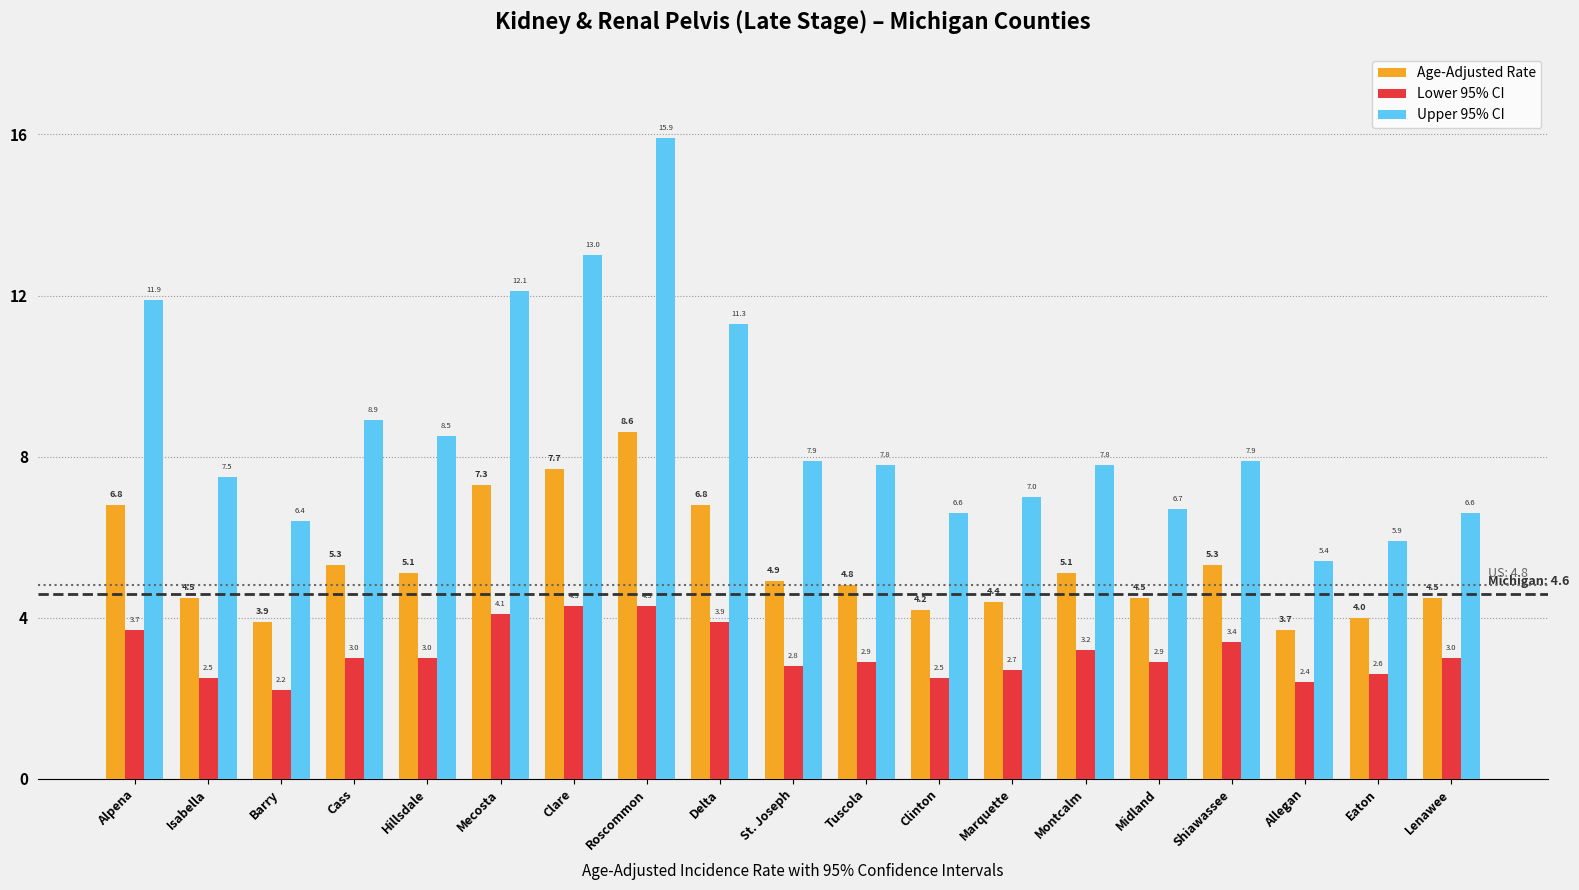

What is the label of the 10th bar from the left?

St. Joseph